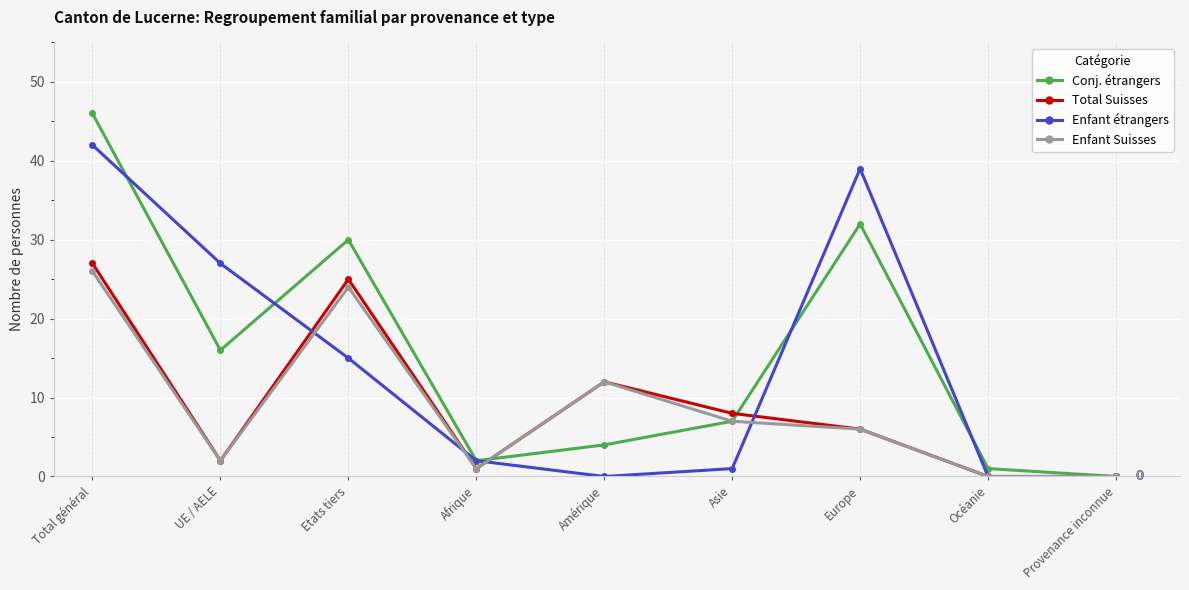

What is the spread (max minus min) of values at UE / AELE?

25